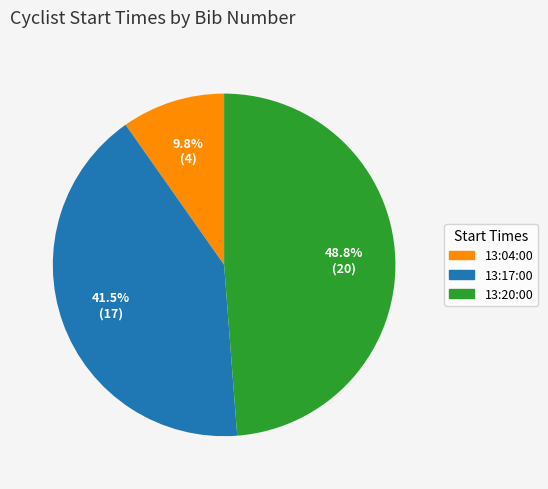

Does any single category account for the majority?

No